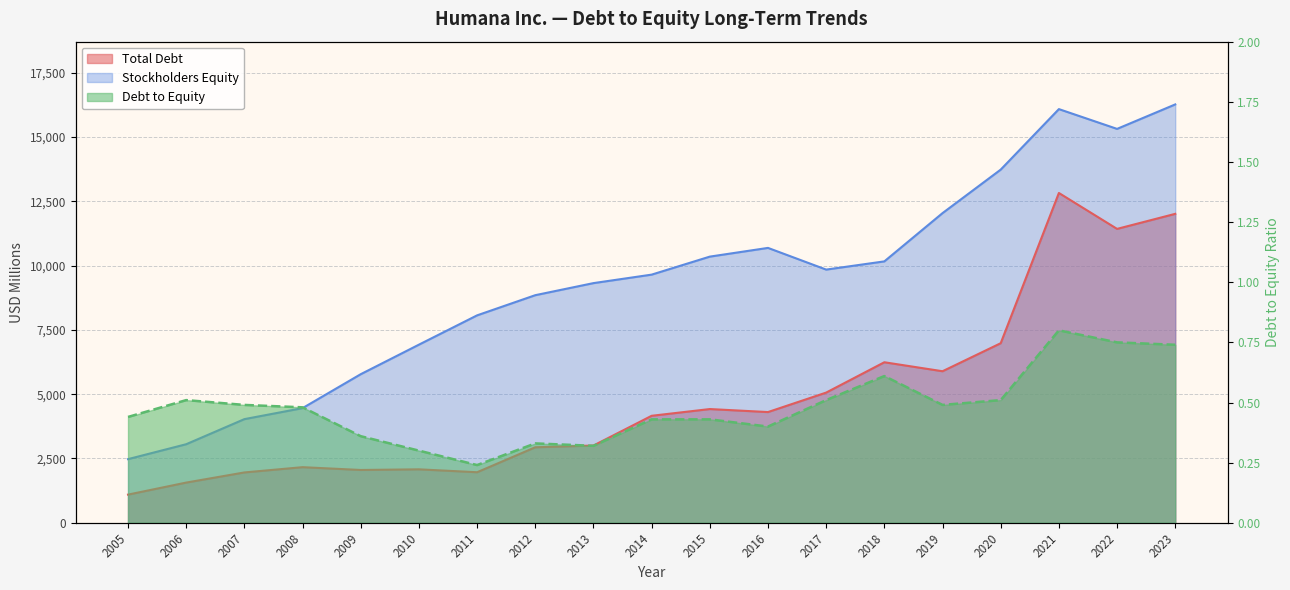

True or false: Total Debt has a value of 2716.2 at 2009.

False